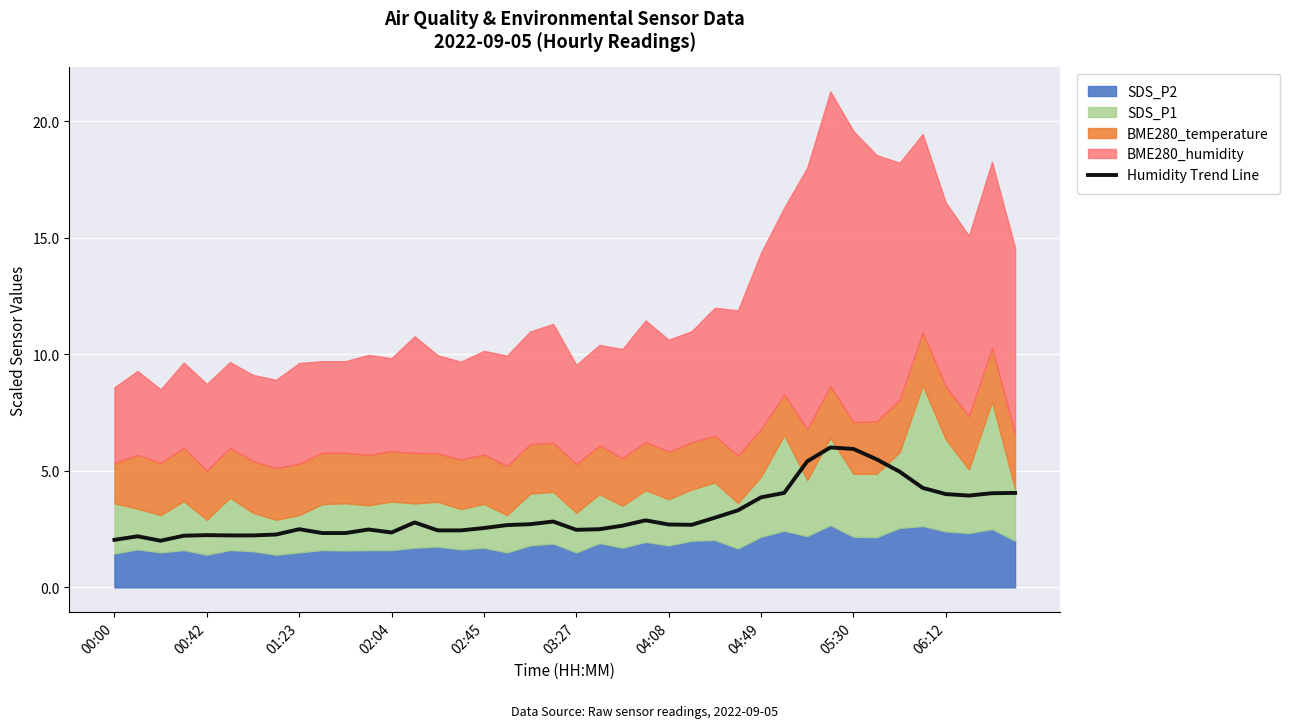

What is the highest value of the Humidity Trend Line series?

6.0